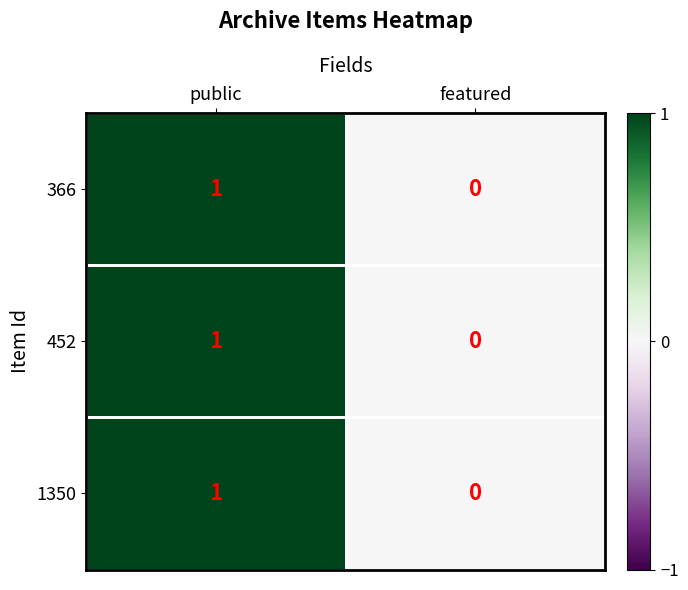

Is it true that 452 equals 0 at public?

False